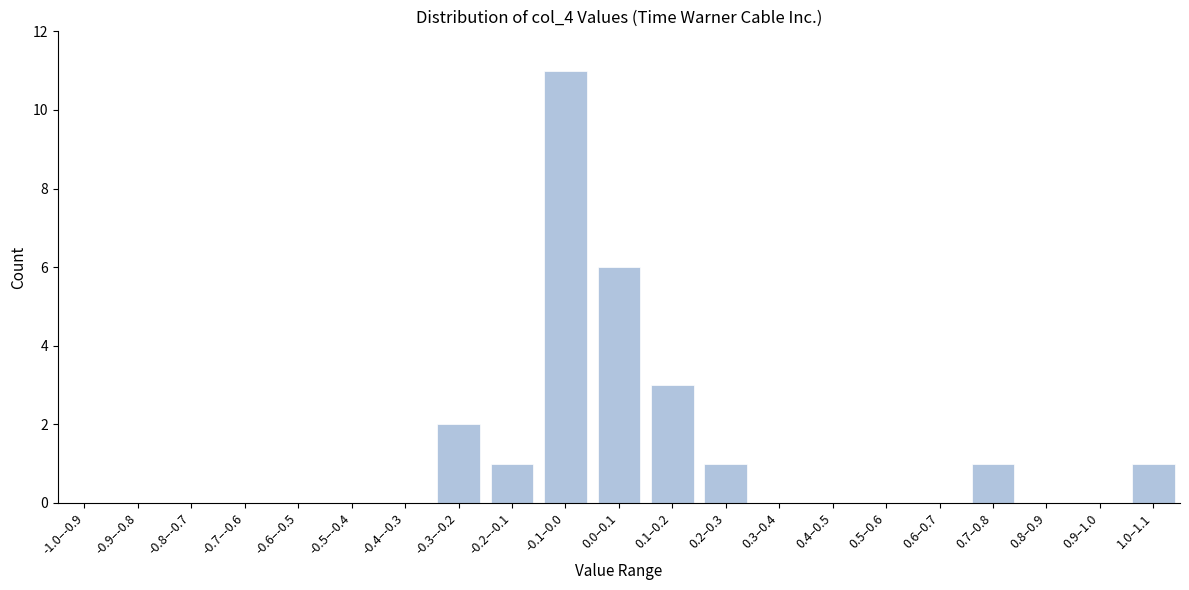

Reading left to right, transcribe all the data shown in this chart.

-1.0–-0.9=0	-0.9–-0.8=0	-0.8–-0.7=0	-0.7–-0.6=0	-0.6–-0.5=0	-0.5–-0.4=0	-0.4–-0.3=0	-0.3–-0.2=2	-0.2–-0.1=1	-0.1–0.0=11	0.0–0.1=6	0.1–0.2=3	0.2–0.3=1	0.3–0.4=0	0.4–0.5=0	0.5–0.6=0	0.6–0.7=0	0.7–0.8=1	0.8–0.9=0	0.9–1.0=0	1.0–1.1=1